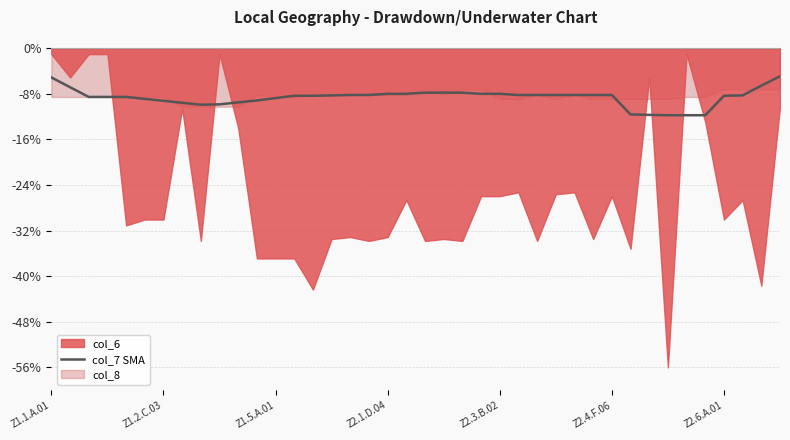

What is the lowest value of the col_7 SMA series?

-11.7